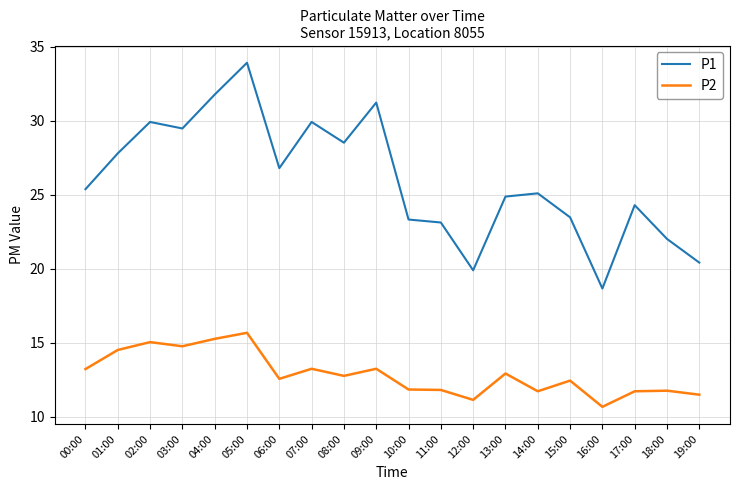

Where does the P2 series first go above 12?

00:00